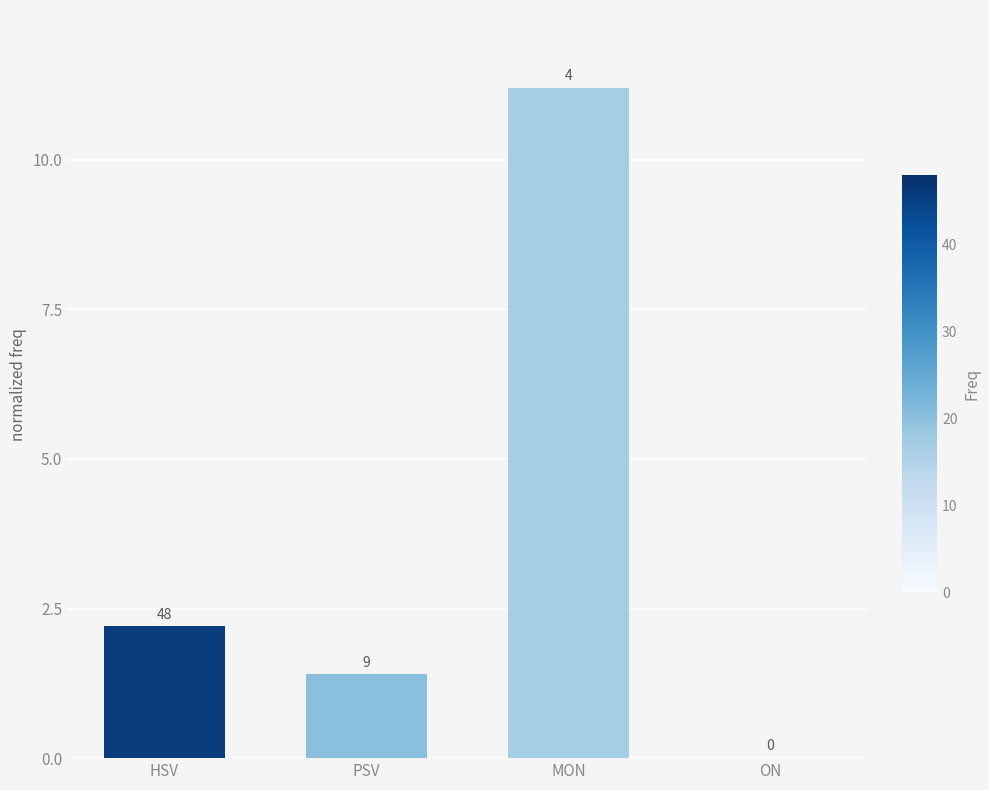

Reading left to right, extract all data points from this chart.

2.2	1.4	11.2	0.0